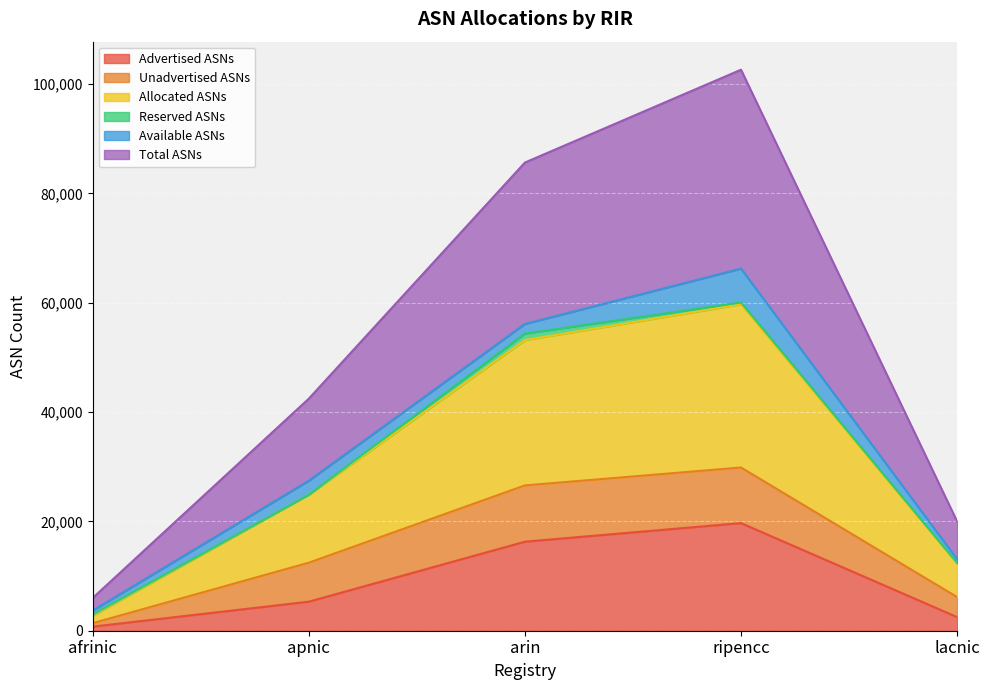

Which category has the highest value in the Advertised ASNs series?

ripencc